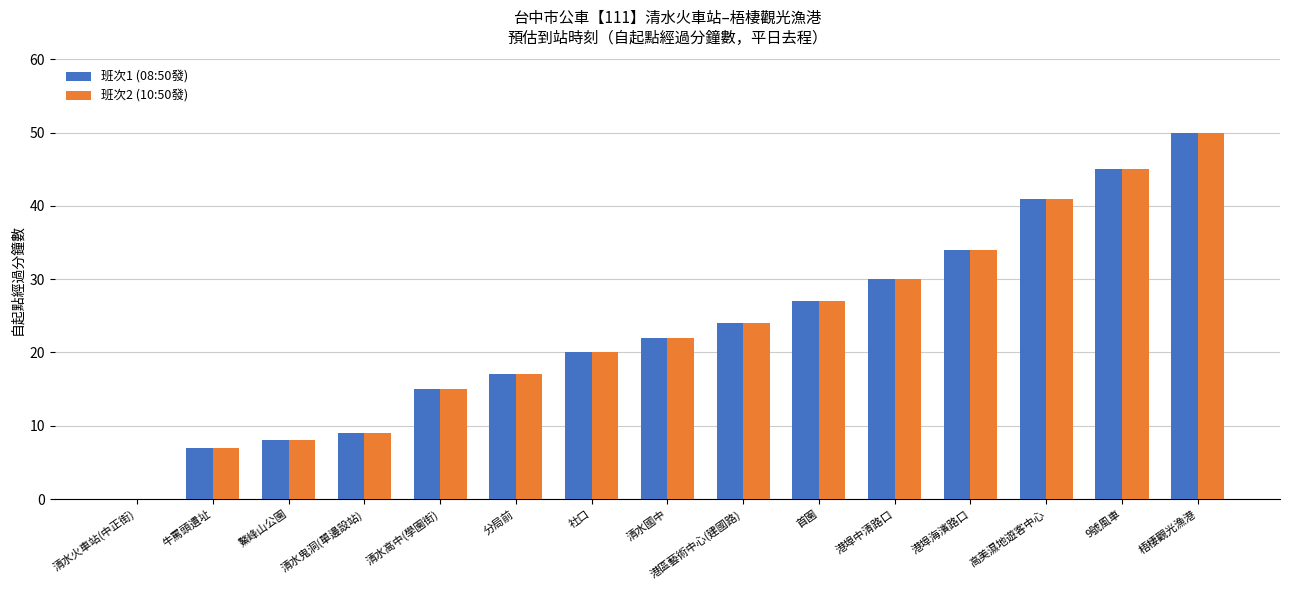

Is it true that 班次2 (10:50發) equals 24 at 港區藝術中心(建國路)?

True